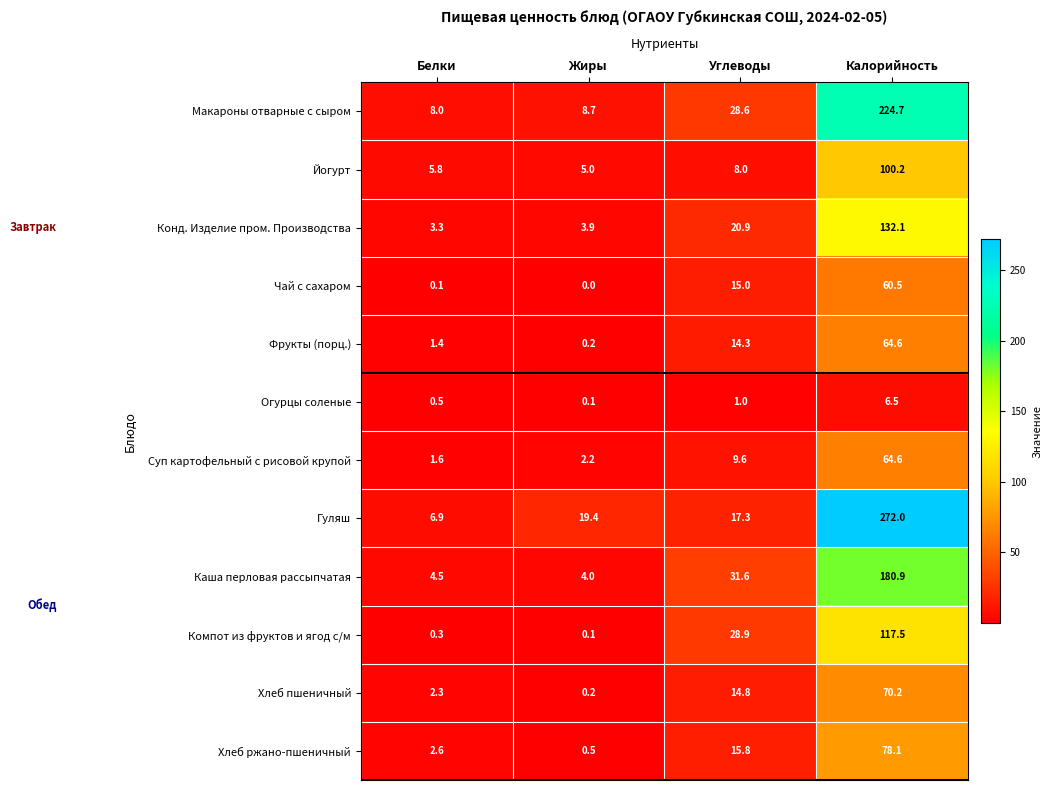

What is the average value of the Огурцы соленые series?

2.0